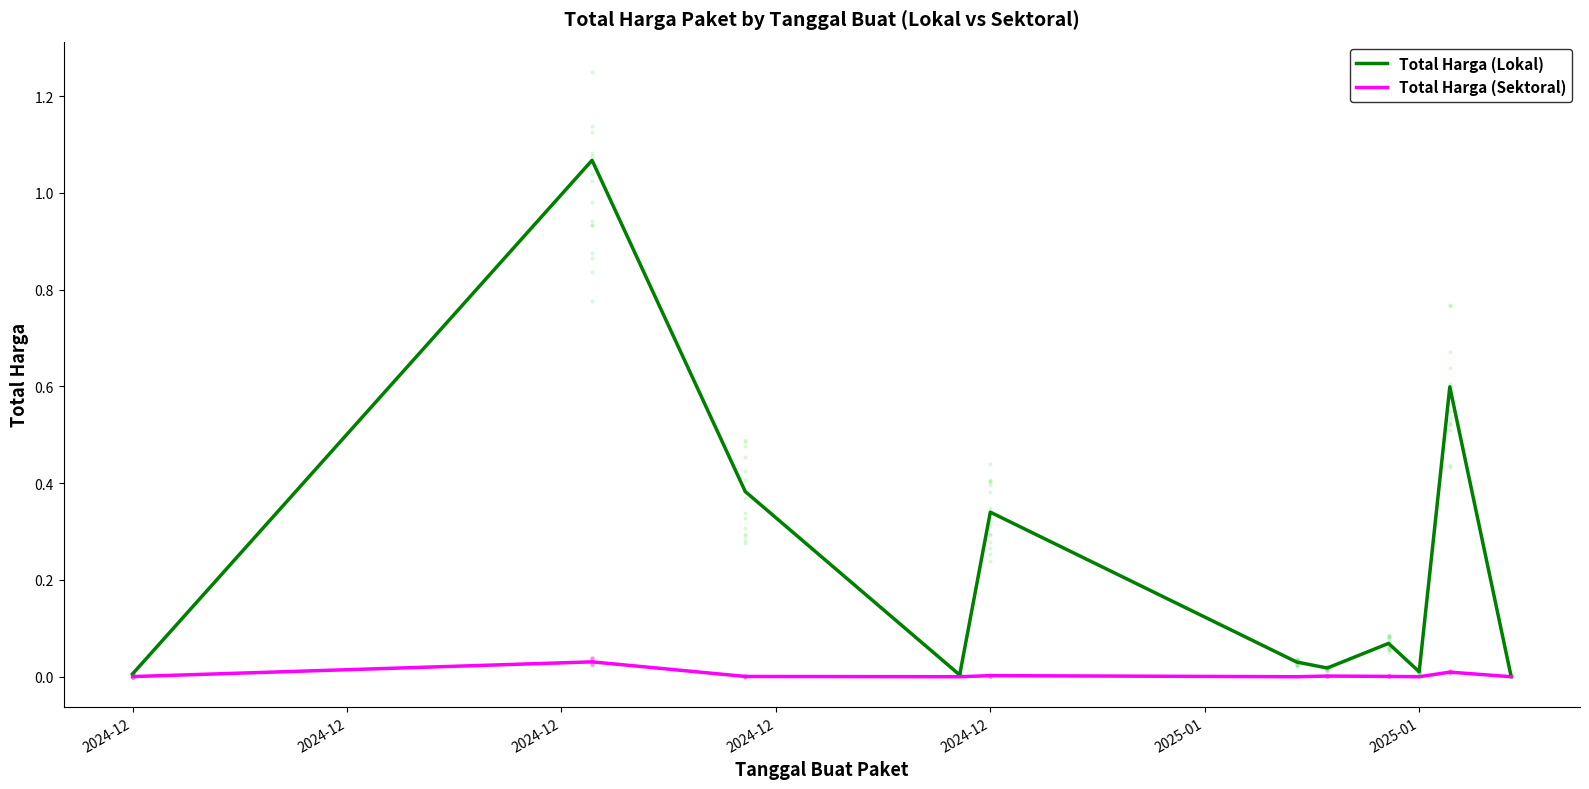

Which series reaches the minimum Y coordinate?

Total Harga (Sektoral)